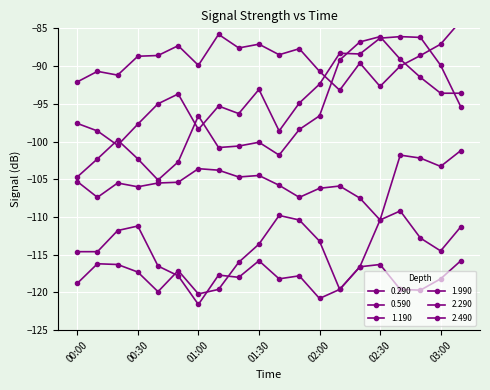

How many lines are shown in the chart?

6